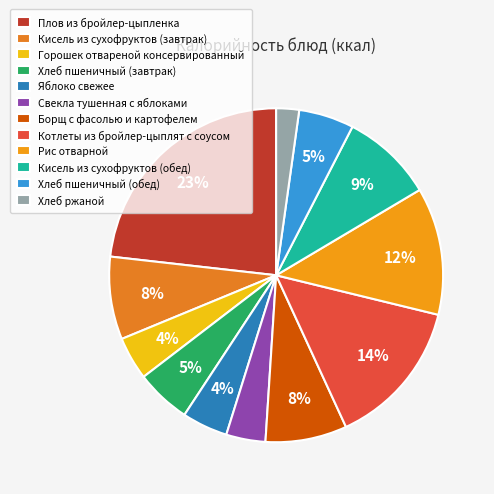

To the nearest percent, what is the combined percentage of Хлеб ржаной and Рис отварной?

15%